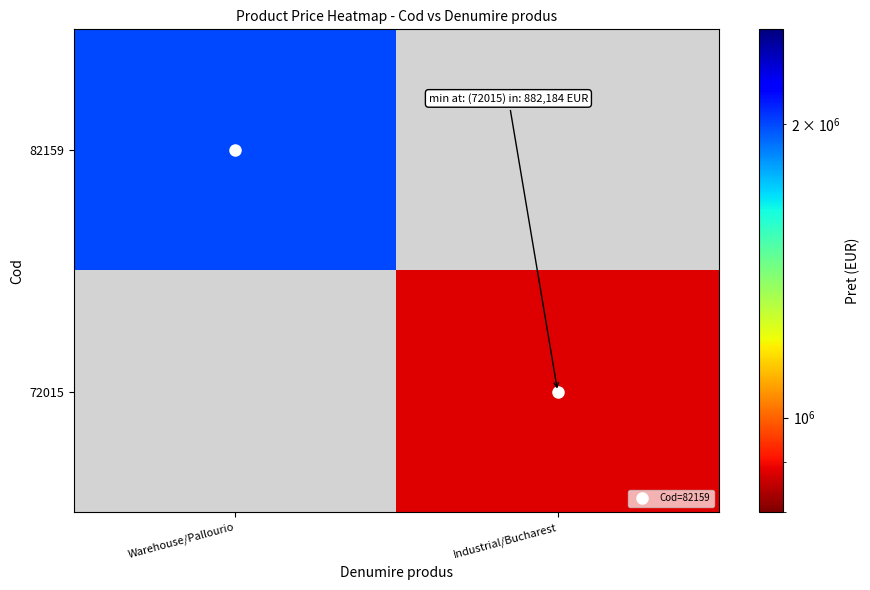

What is the greatest value displayed?

2000000.0